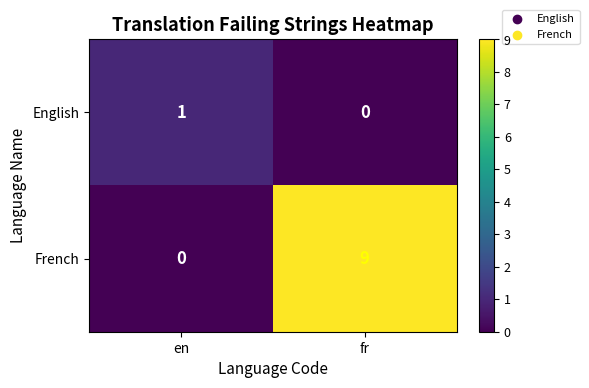

Reading right to left, what are all the values shown in this chart?

English: 0	1
French: 9	0